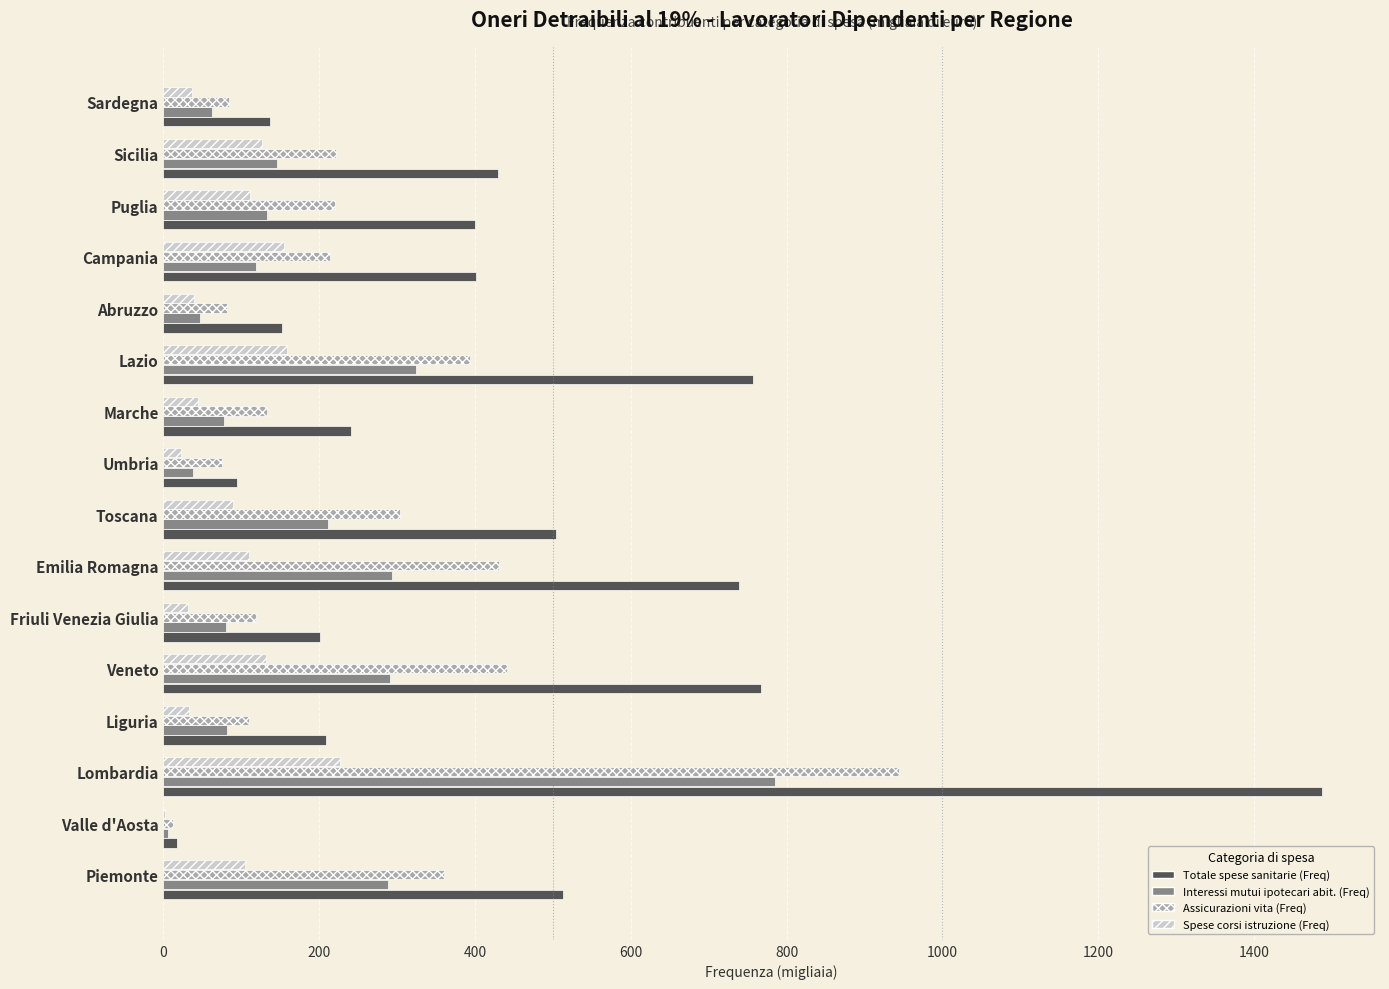

What is the sum of the Spese corsi istruzione (Freq) values at Puglia and Marche?

155.2